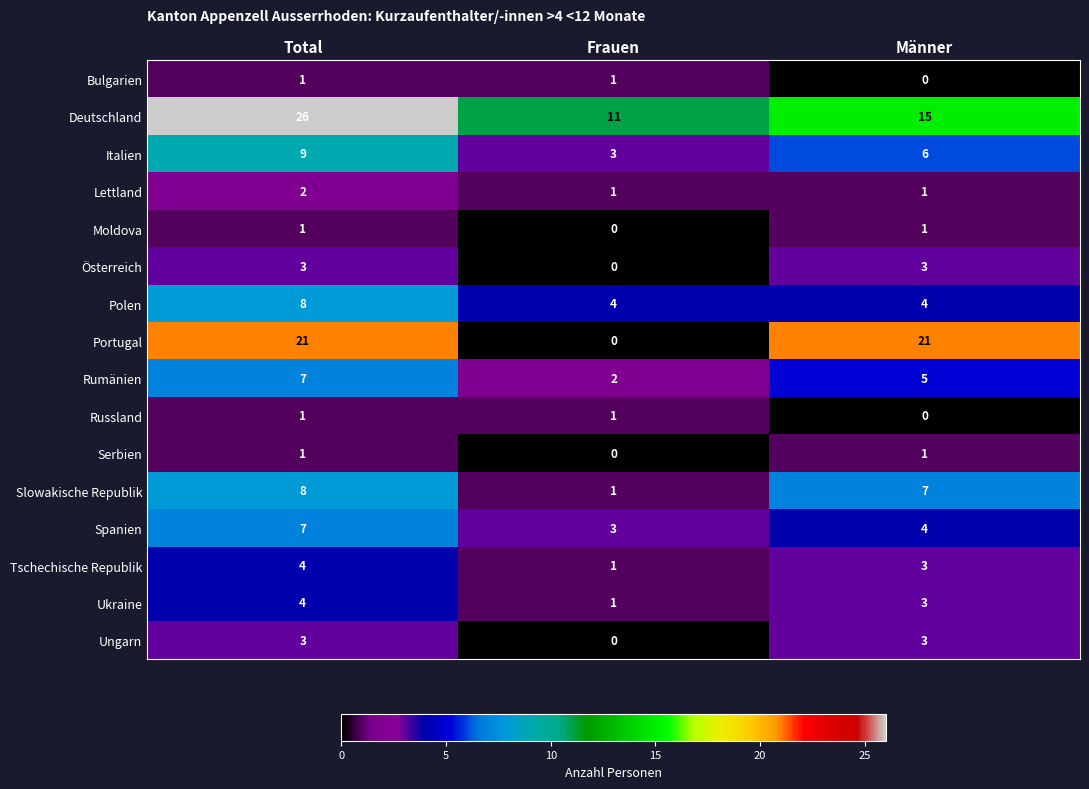

At which category does the chart reach its peak across all series?

Total